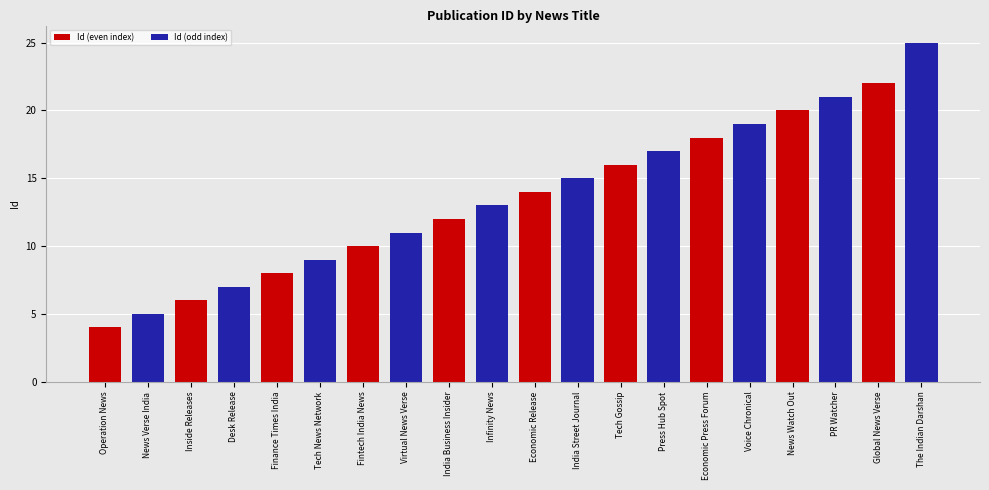

What is the average value?

14